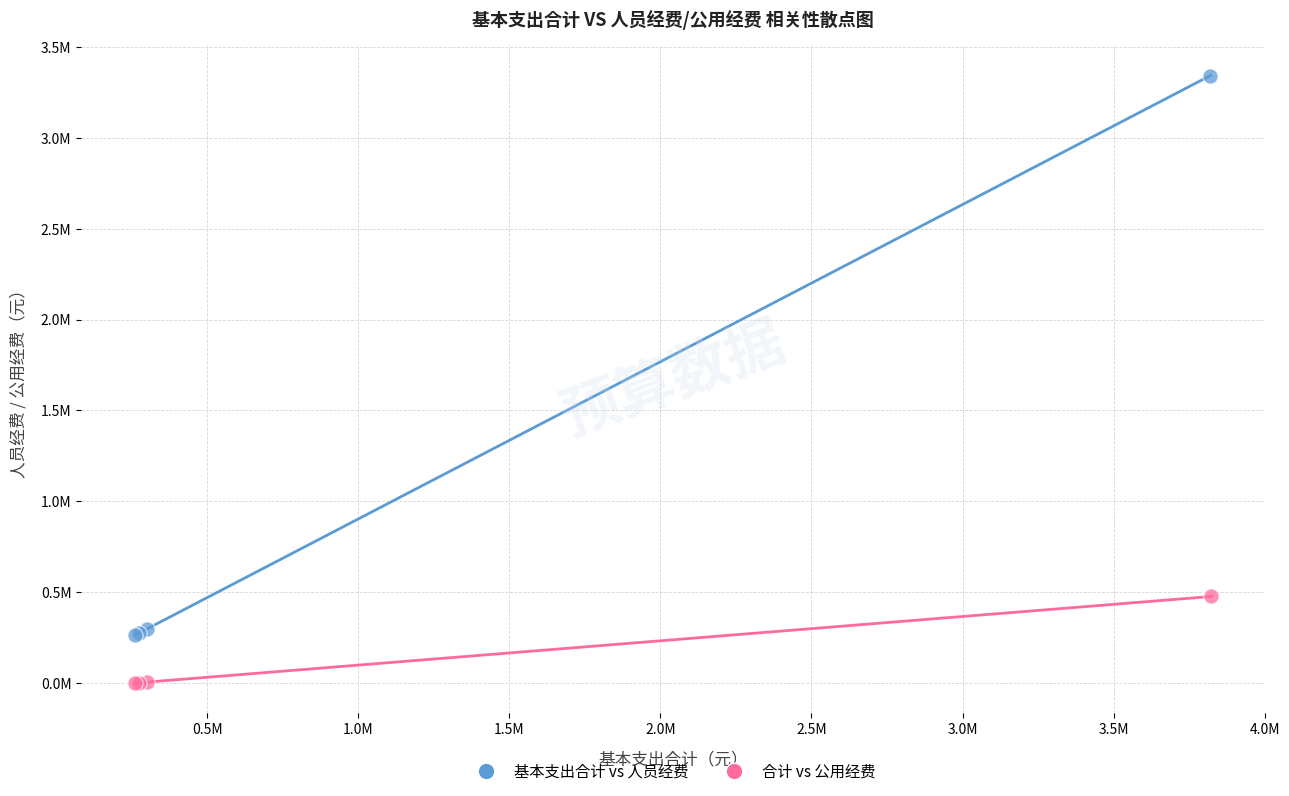

What are all the series names shown in the legend?

基本支出合计 vs 人员经费, 合计 vs 公用经费